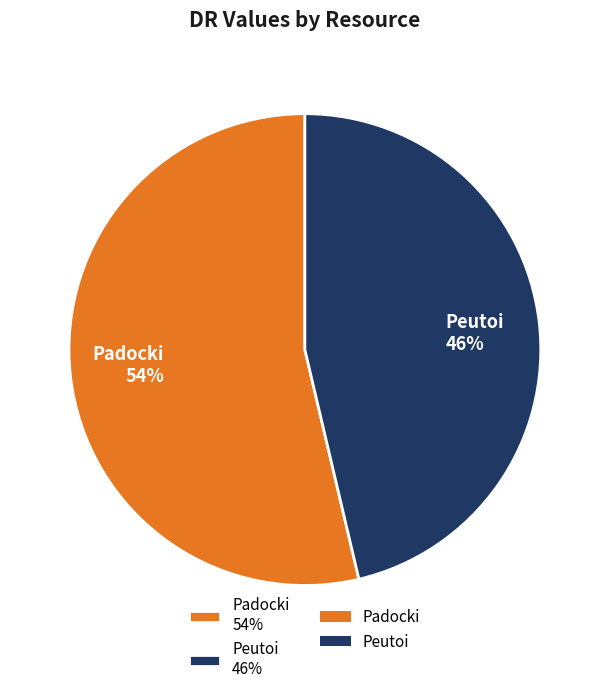

The Padocki slice represents 54% of the pie. True or false?

True